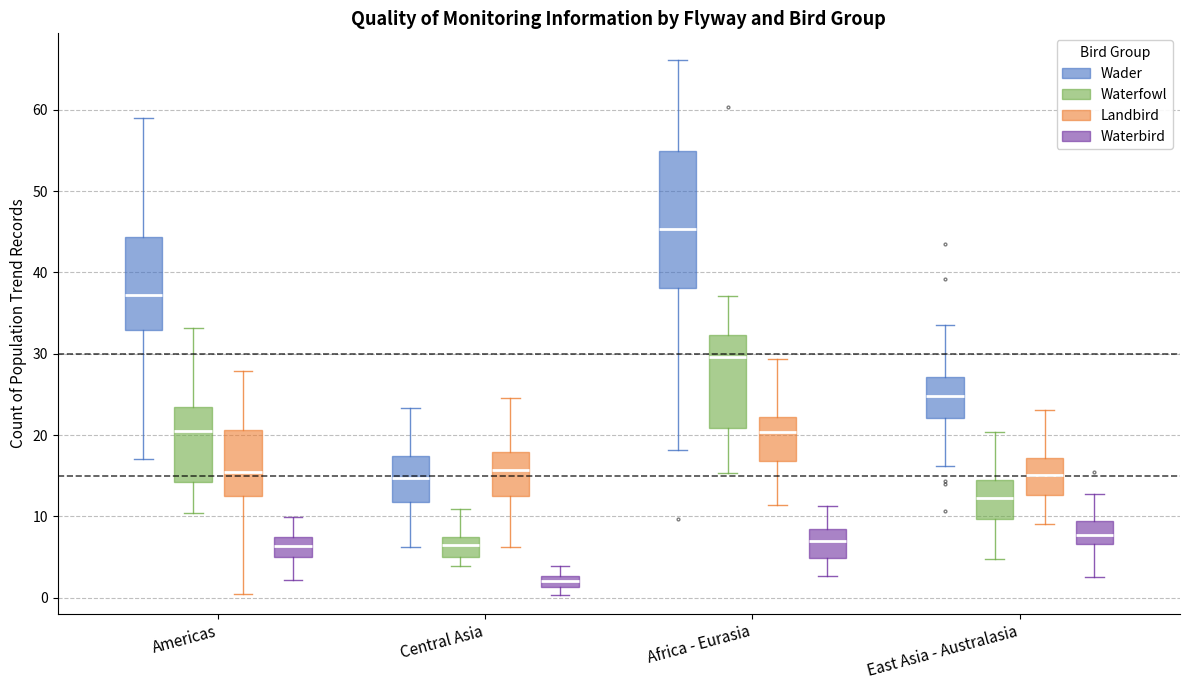

Which box has the lowest median line?

Central Asia (Waterbird)